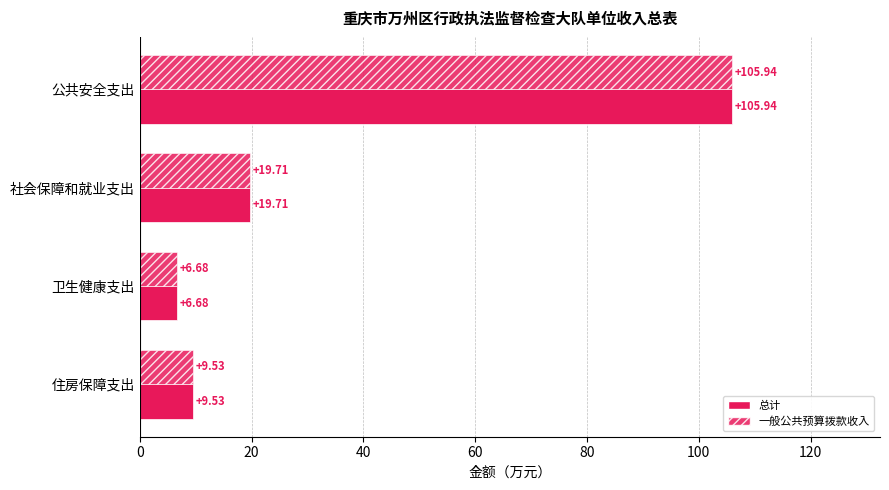

How many data points in 一般公共预算拨款收入 are above 19?

2